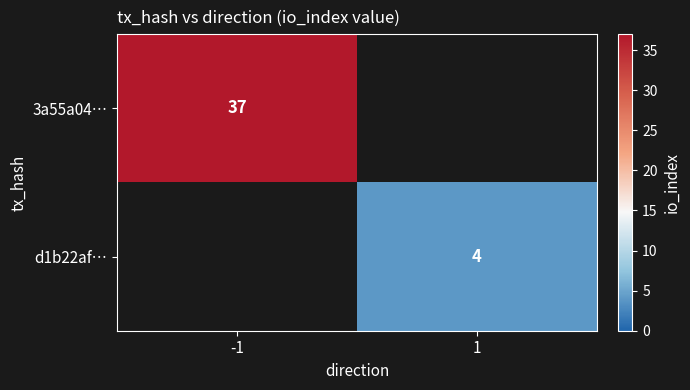

Is it true that d1b22af… equals 4 at 1?

True